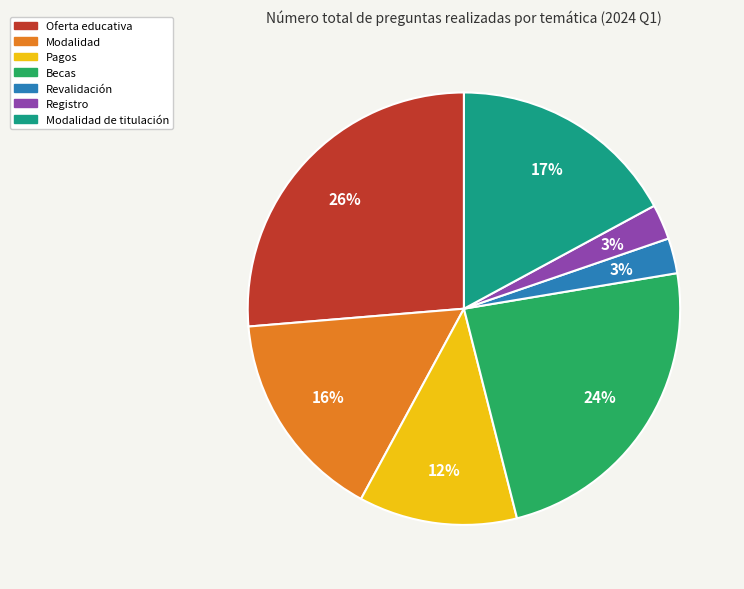

To the nearest percent, what is the average slice percentage?

14%